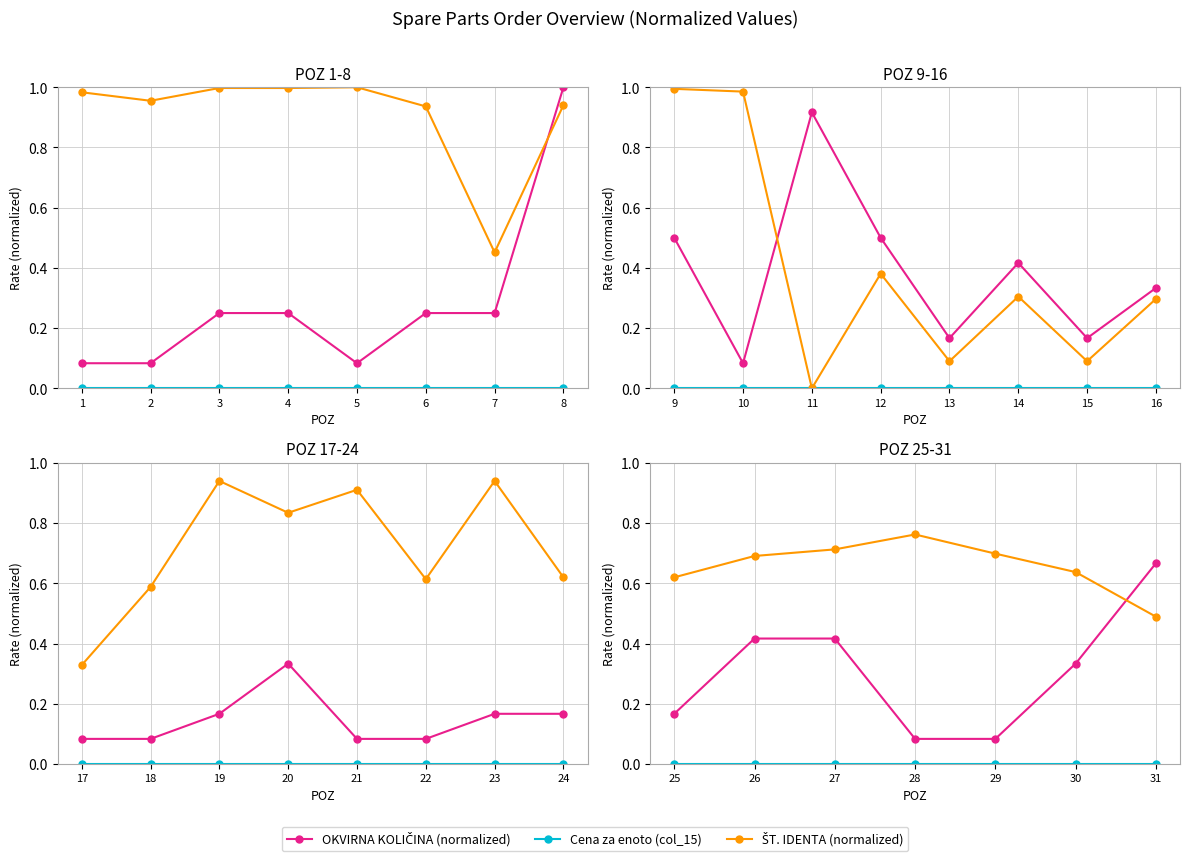

What is the value of the ŠT. IDENTA (normalized) point at the 5th from the left?

0.7